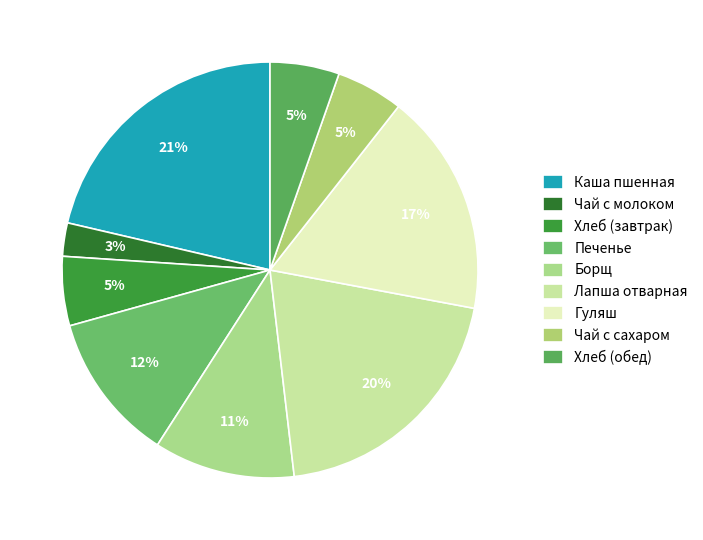

What portion of the pie excludes Хлеб (завтрак)?

94.6%